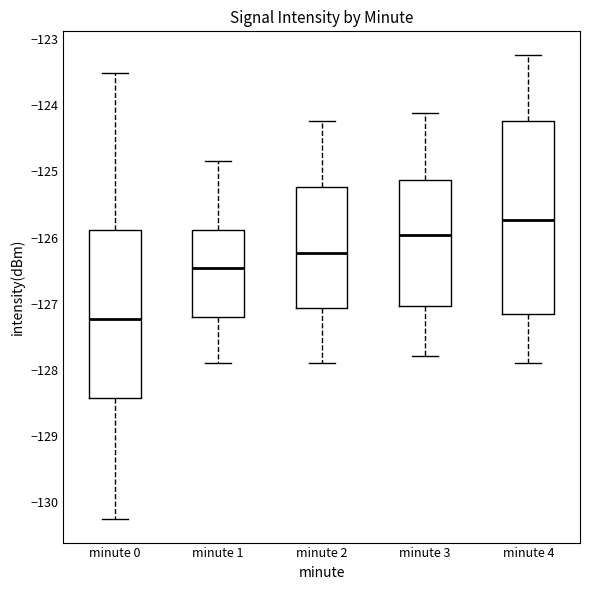

Comparing the boxes themselves (not the whiskers), which one is the tallest?

minute 4